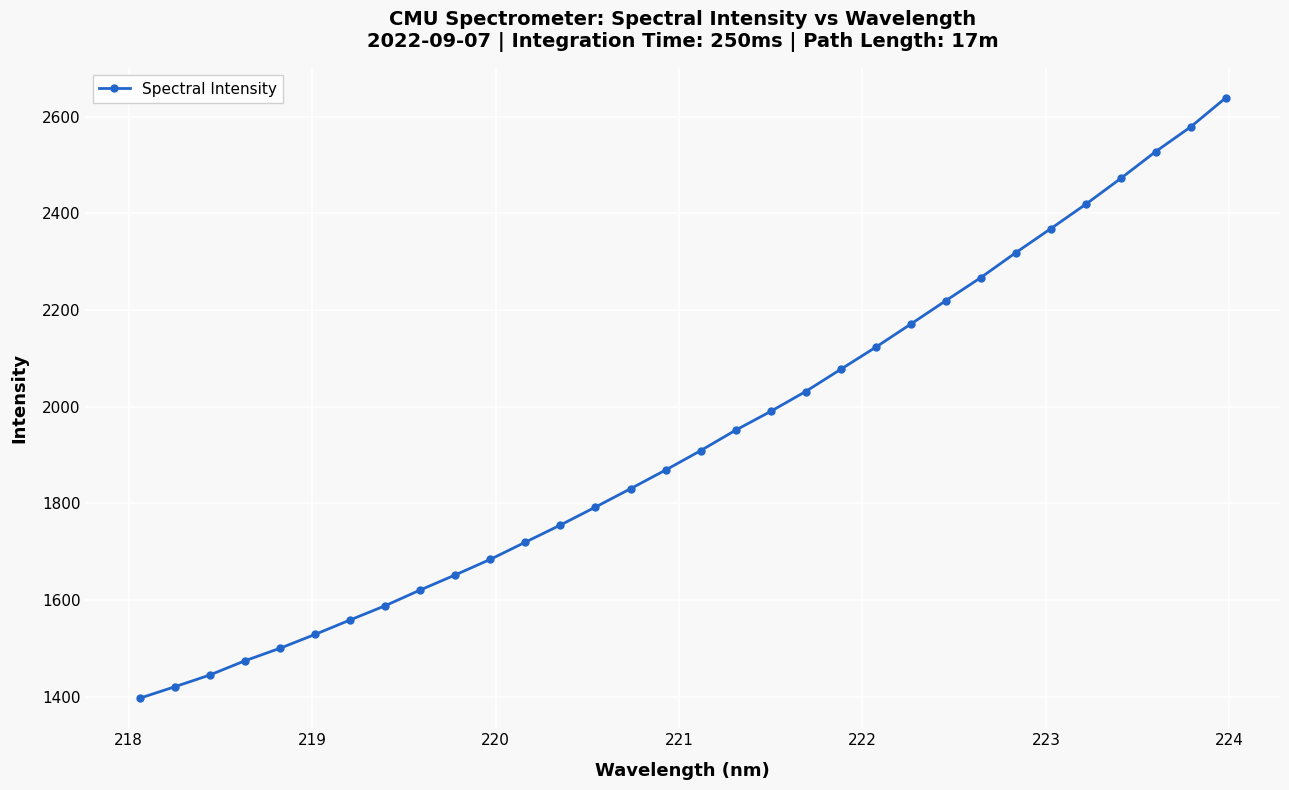

What is the minimum value shown in the chart?

1396.8